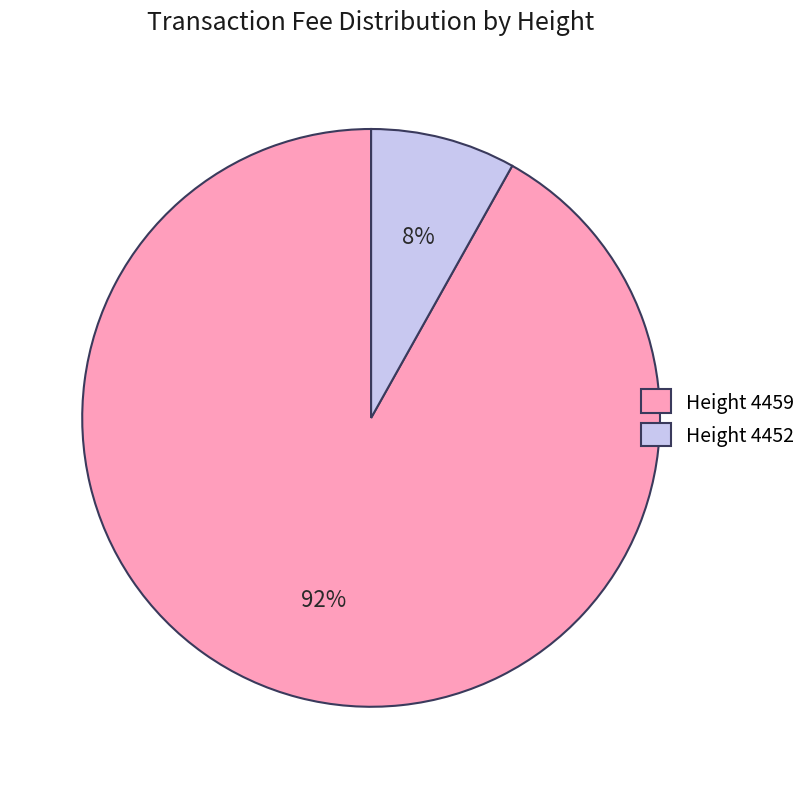

To the nearest percent, what is the average slice percentage?

50%